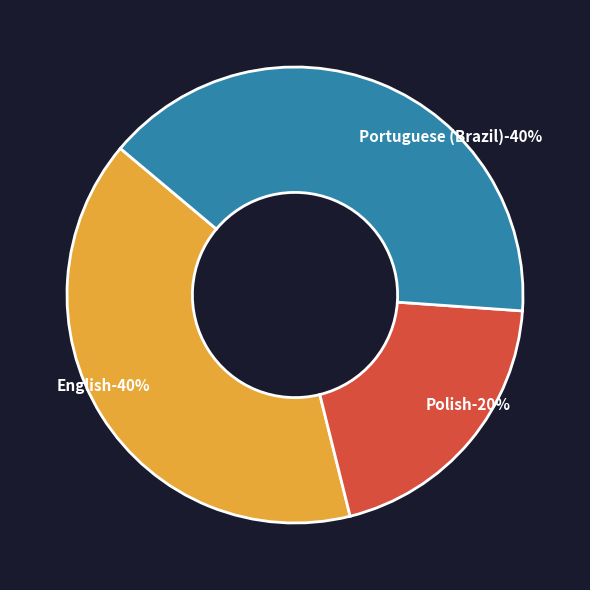

To the nearest percent, what is the average slice percentage?

33%